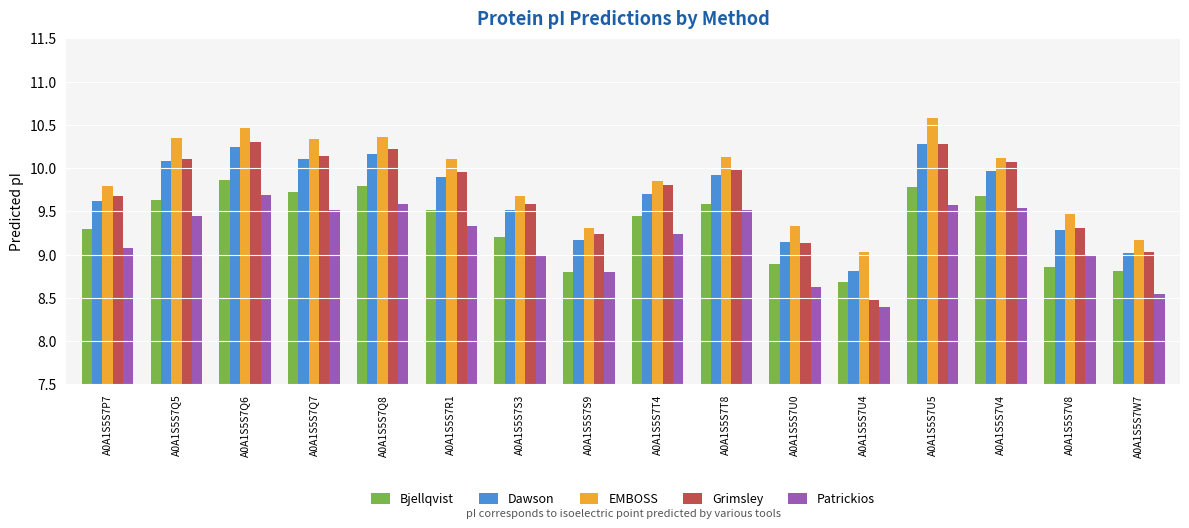

Between A0A1S5S7Q6 and A0A1S5S7Q7, which series saw the biggest shift?

Patrickios